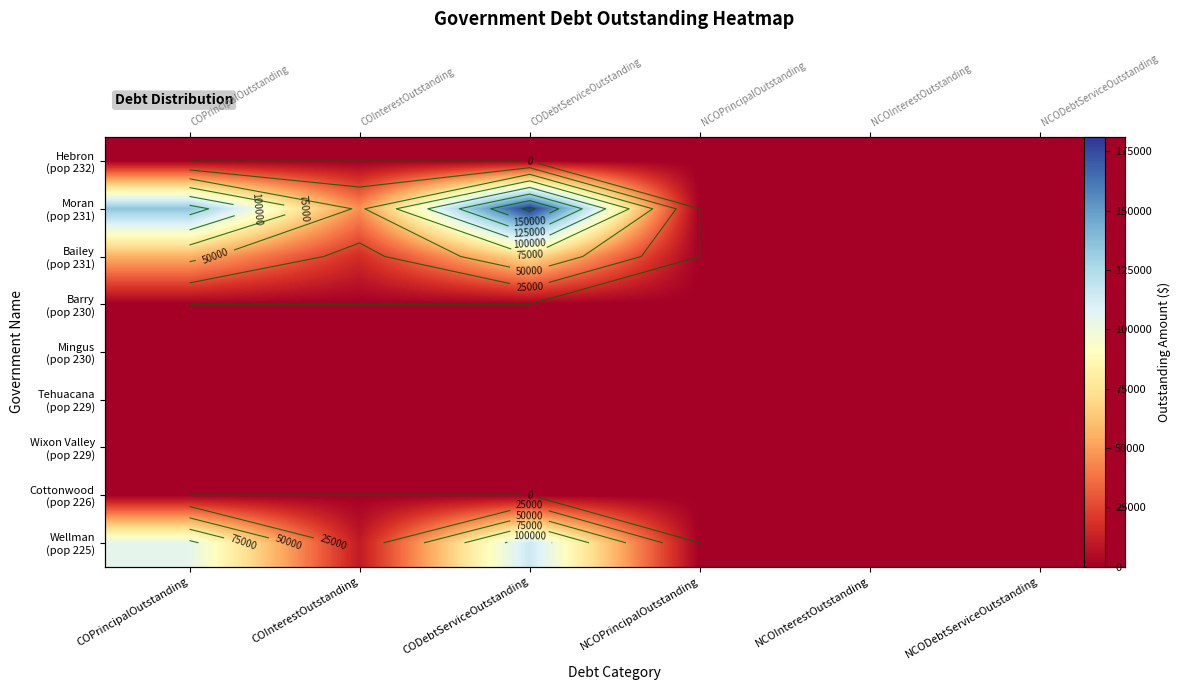

How many values in the Wellman (pop 225) series are below 10261?

3